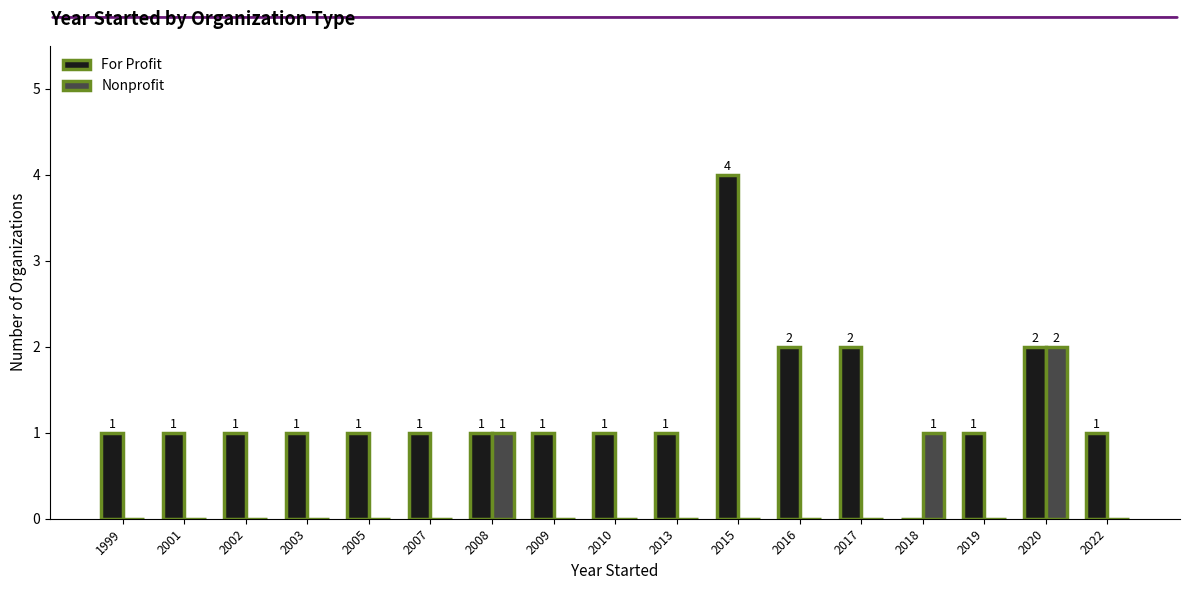

Reading left to right, what are all the values shown in this chart?

For Profit: 1999=1	2001=1	2002=1	2003=1	2005=1	2007=1	2008=1	2009=1	2010=1	2013=1	2015=4	2016=2	2017=2	2018=0	2019=1	2020=2	2022=1
Nonprofit: 1999=0	2001=0	2002=0	2003=0	2005=0	2007=0	2008=1	2009=0	2010=0	2013=0	2015=0	2016=0	2017=0	2018=1	2019=0	2020=2	2022=0